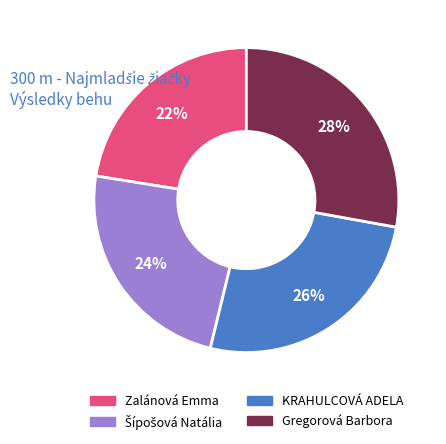

True or false: Gregorová Barbora accounts for 41% of the total.

False